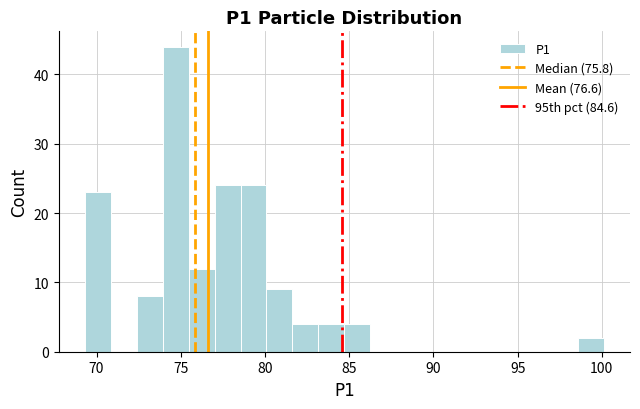

Read against the x-axis, roughly where is the centre of the tallest bar?

74.5